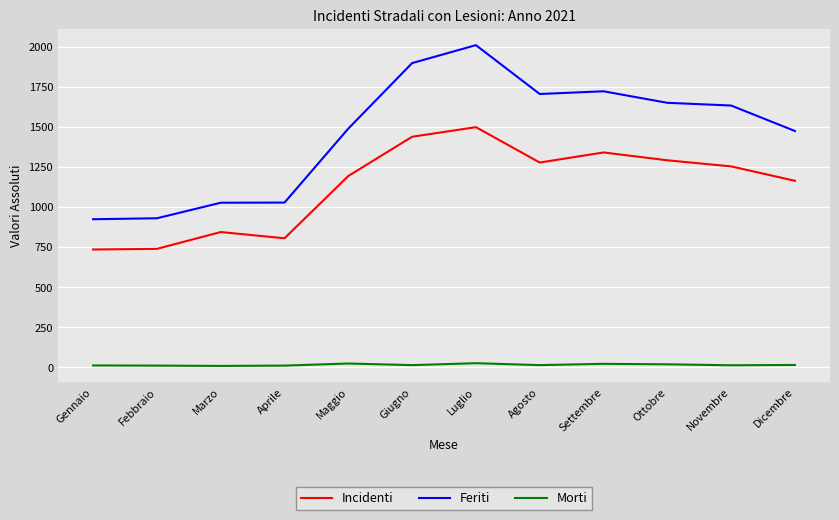

Read the Feriti value at Settembre.

1724